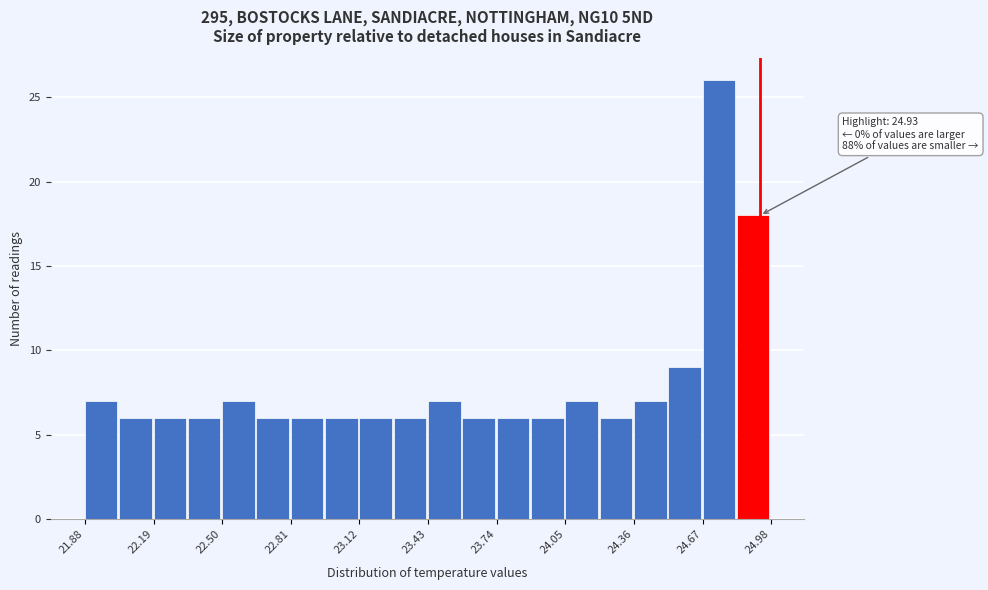

Around what value on the x-axis is the tallest bar? Give the approximate position of its centre, as read against the axis.

24.75